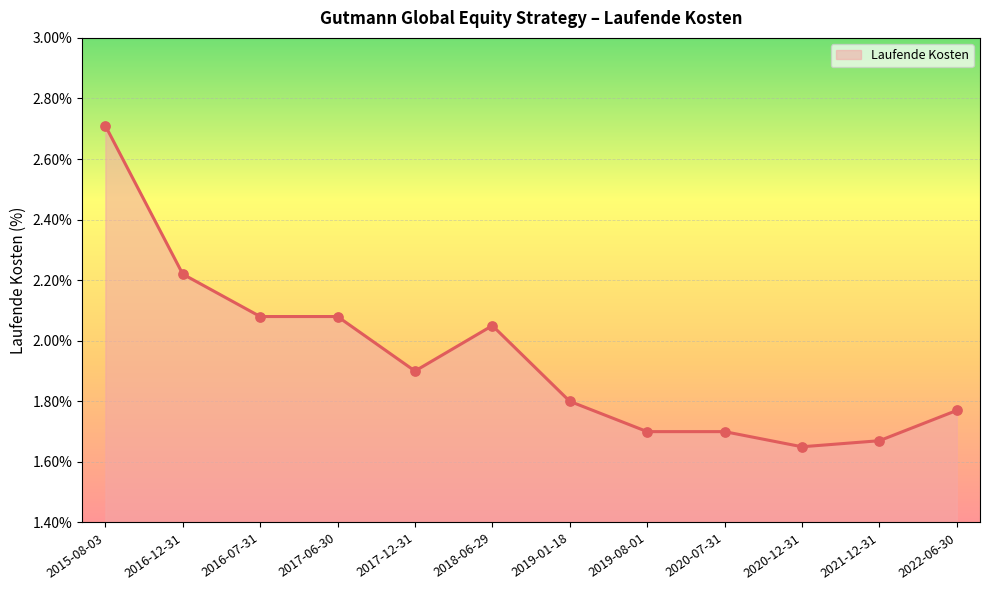

Approximately how many times larger is the value at 2020-07-31 compared to 2015-08-03?

0.6